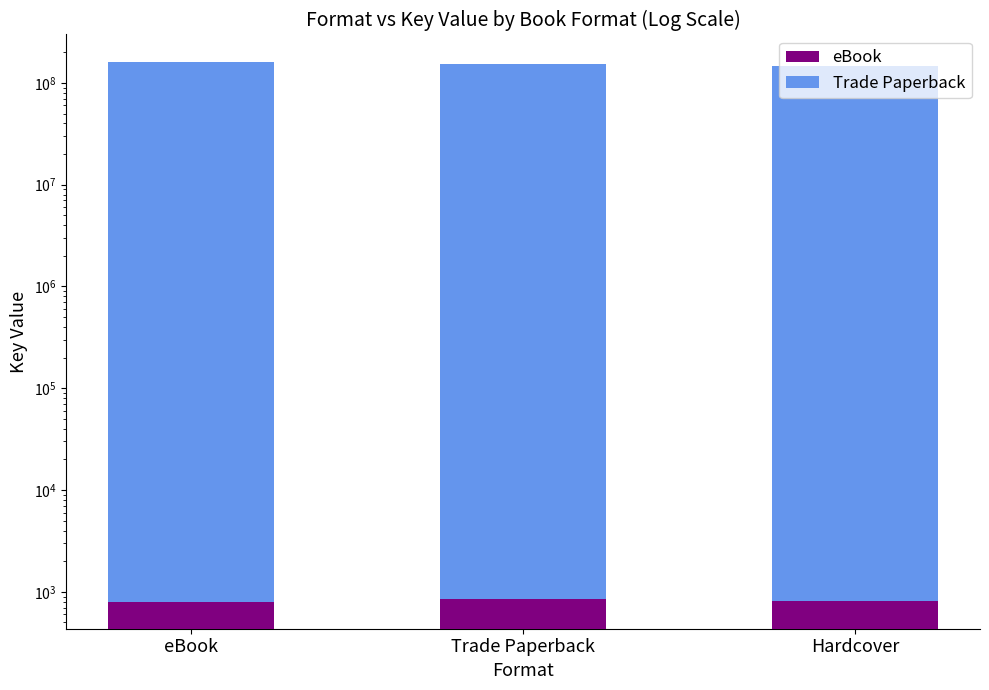

What is the sum of the eBook values at eBook and Hardcover?

1620